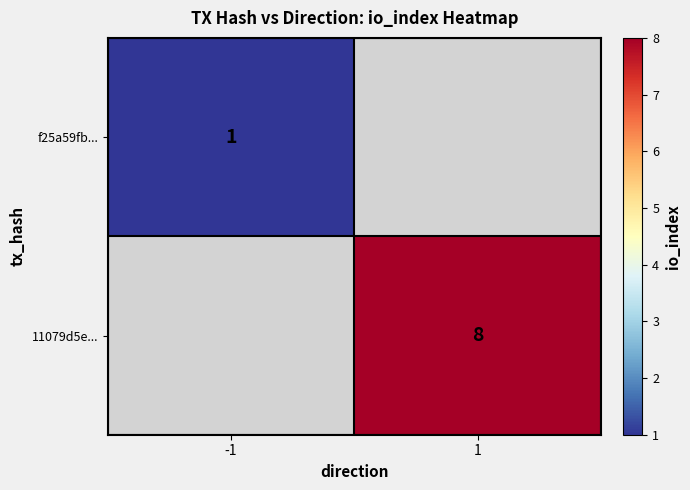

True or false: f25a59fb... has a value of 1 at -1.

True